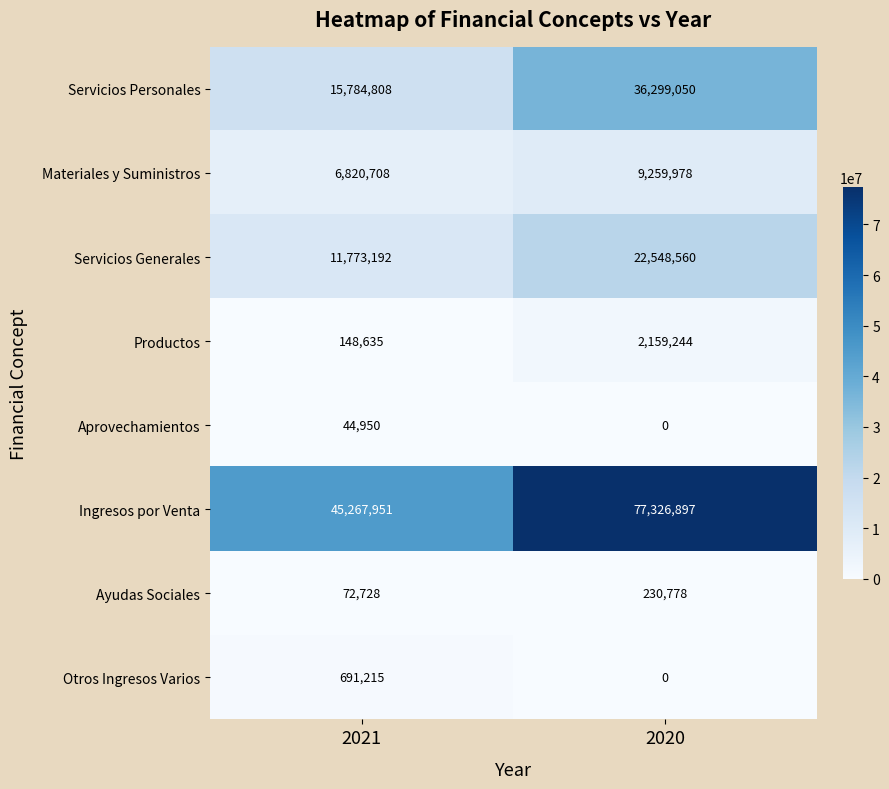

Count the number of data series in this chart.

8